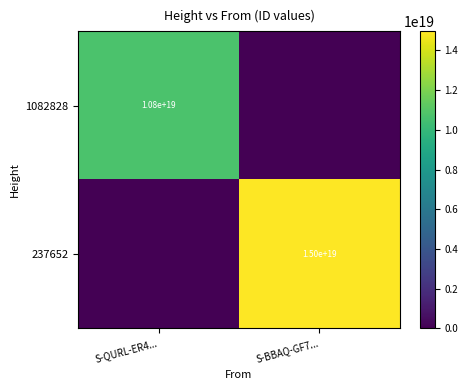

What is the spread (max minus min) of values at S-QURL-ER4...?

10750099759942924288